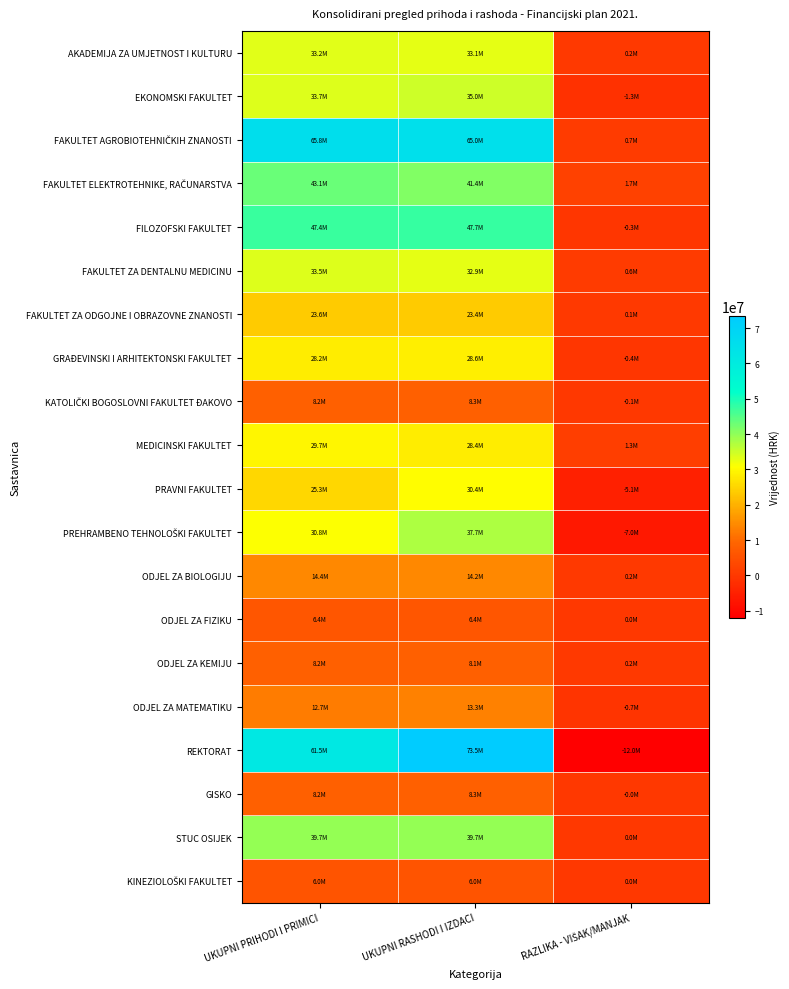

What is the total value across all series at UKUPNI RASHODI I IZDACI?

581378951